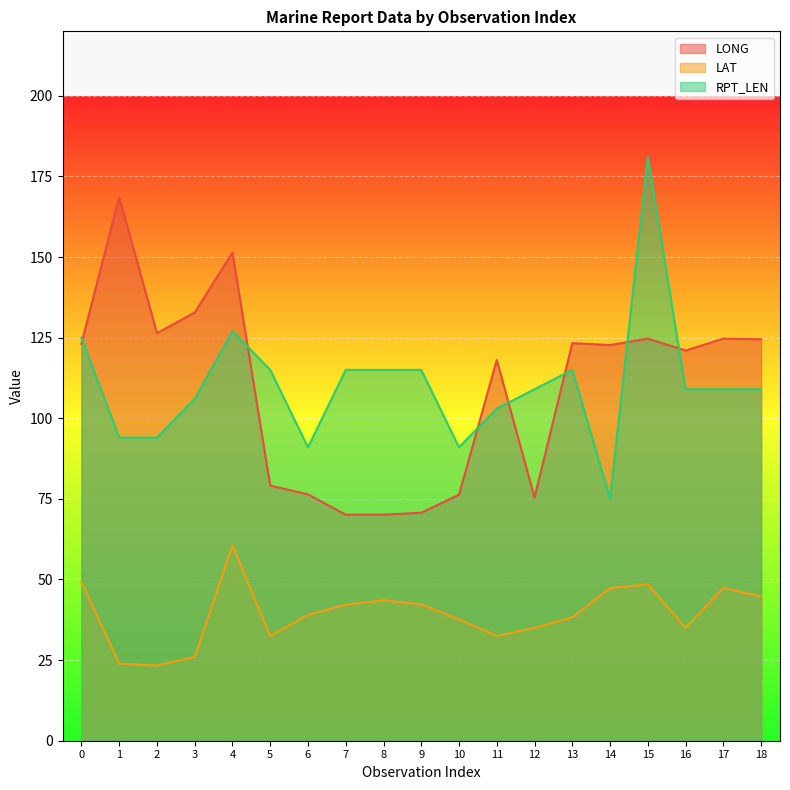

Which series ends up on top after the final intersection of LONG and RPT_LEN?

LONG